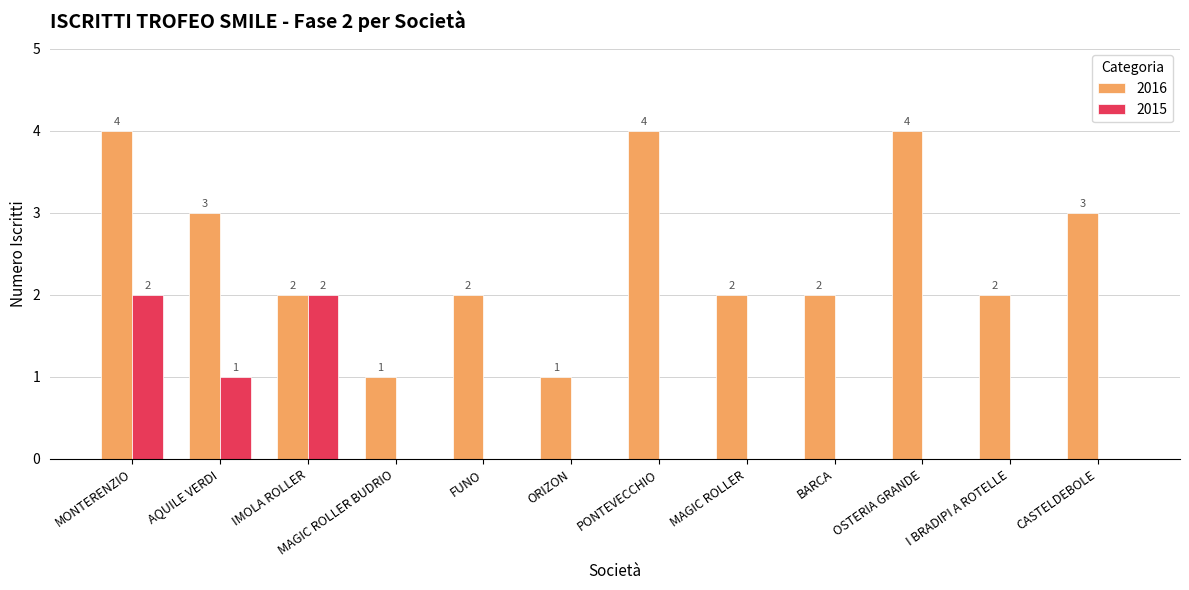

What is the maximum value shown in the chart?

4